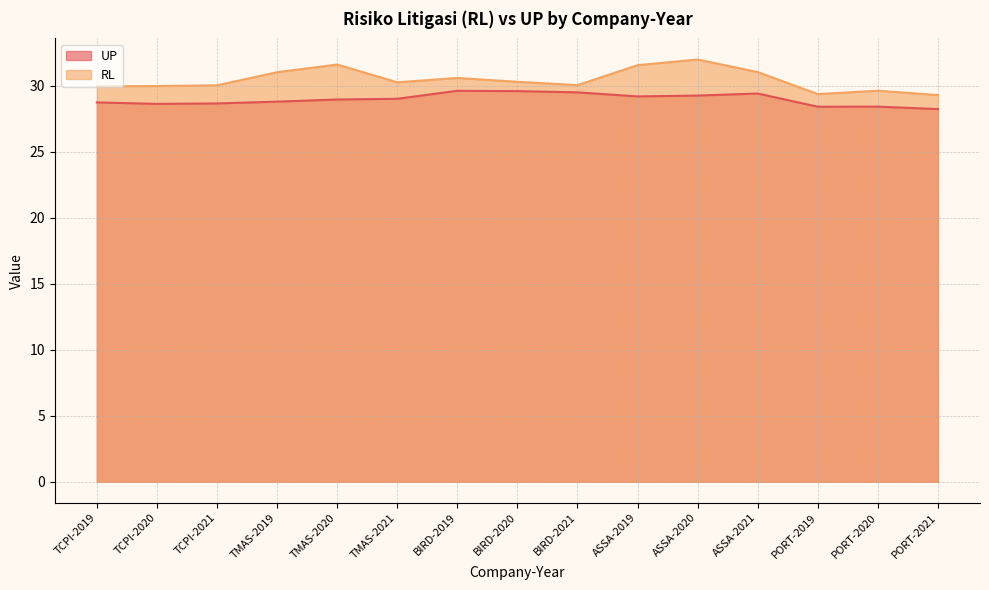

Which label corresponds to the smallest value in the chart?

PORT-2021